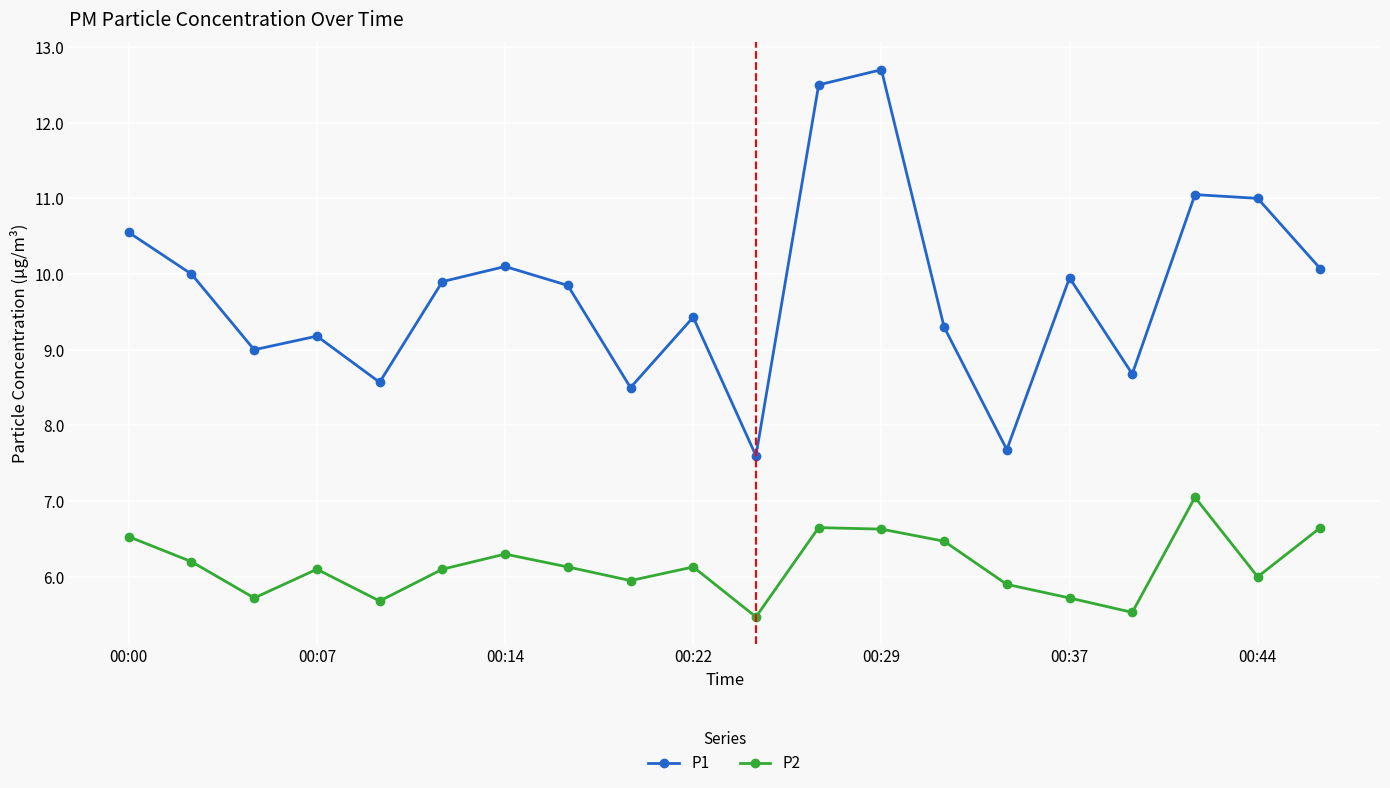

Which series has the largest range (max minus min)?

P1